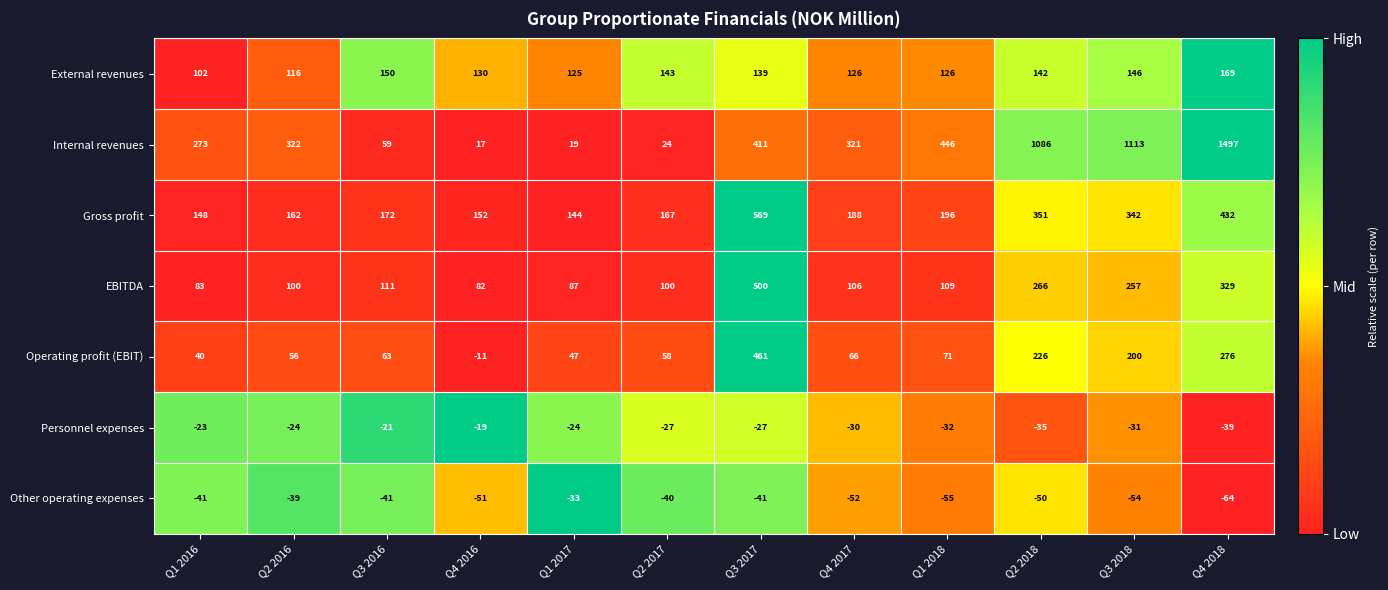

At how many categories does at least one series exceed 0?

12